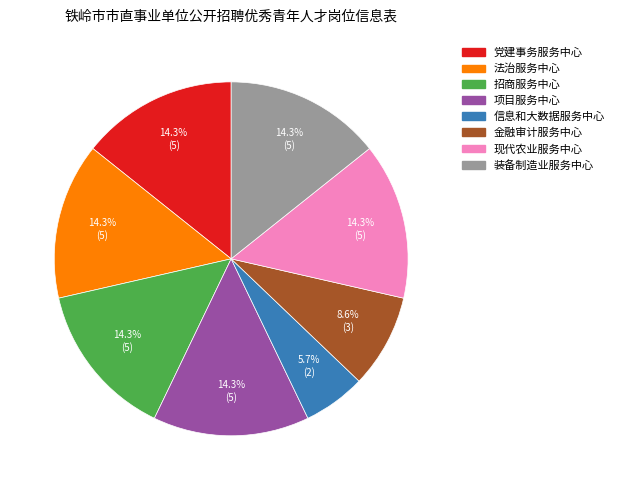

Is there any slice that represents more than half of the pie?

No